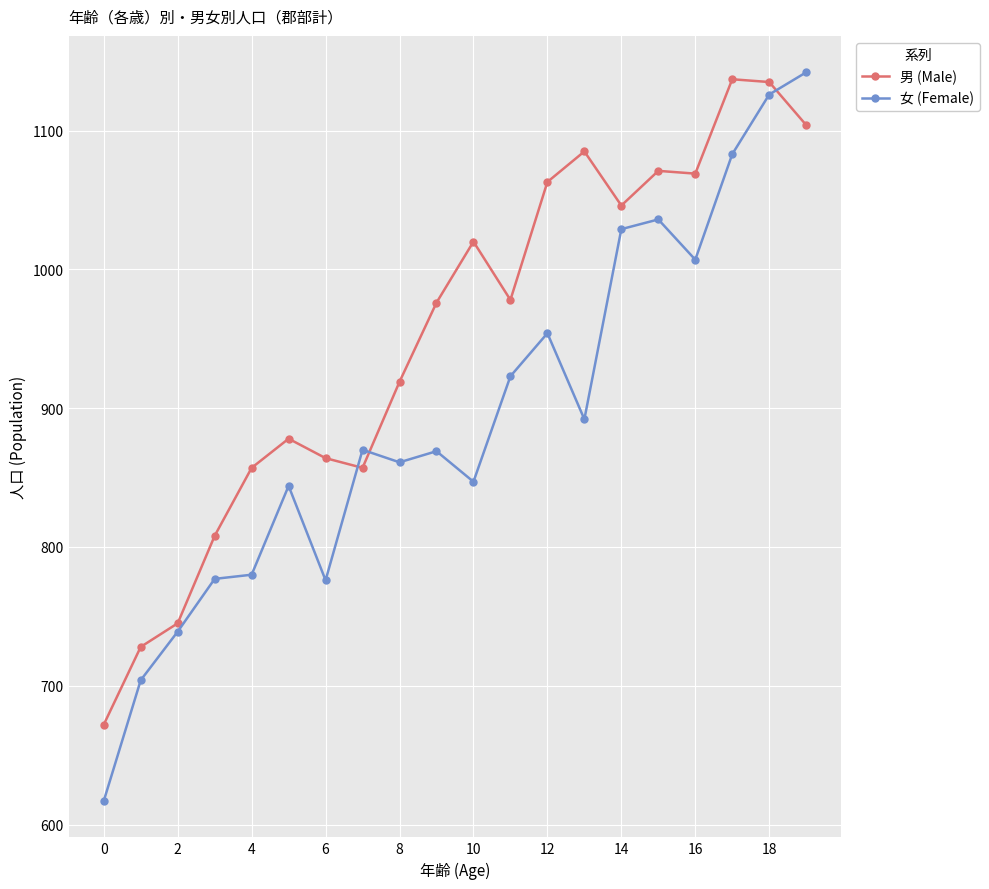

What is the sum of all 男 (Male) values?

19012